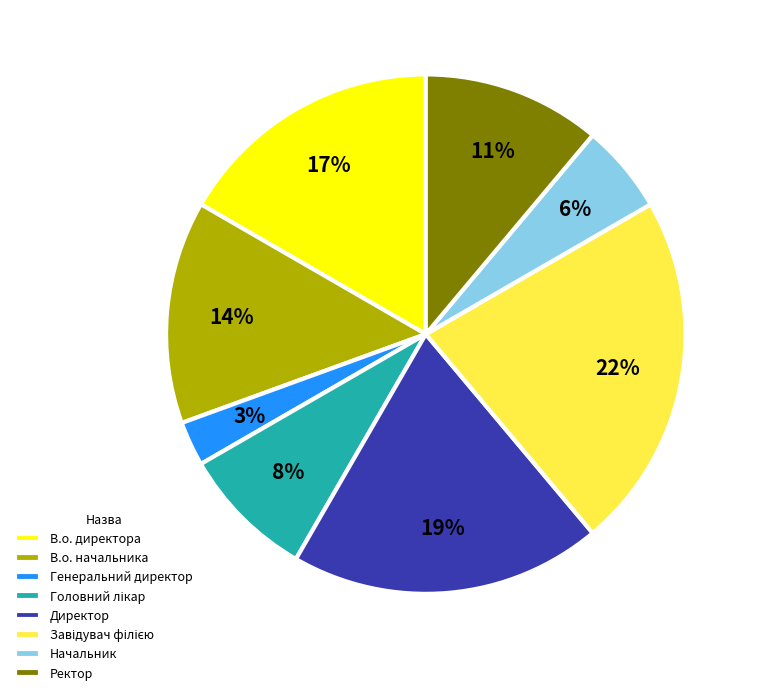

True or false: Директор accounts for 19% of the total.

True